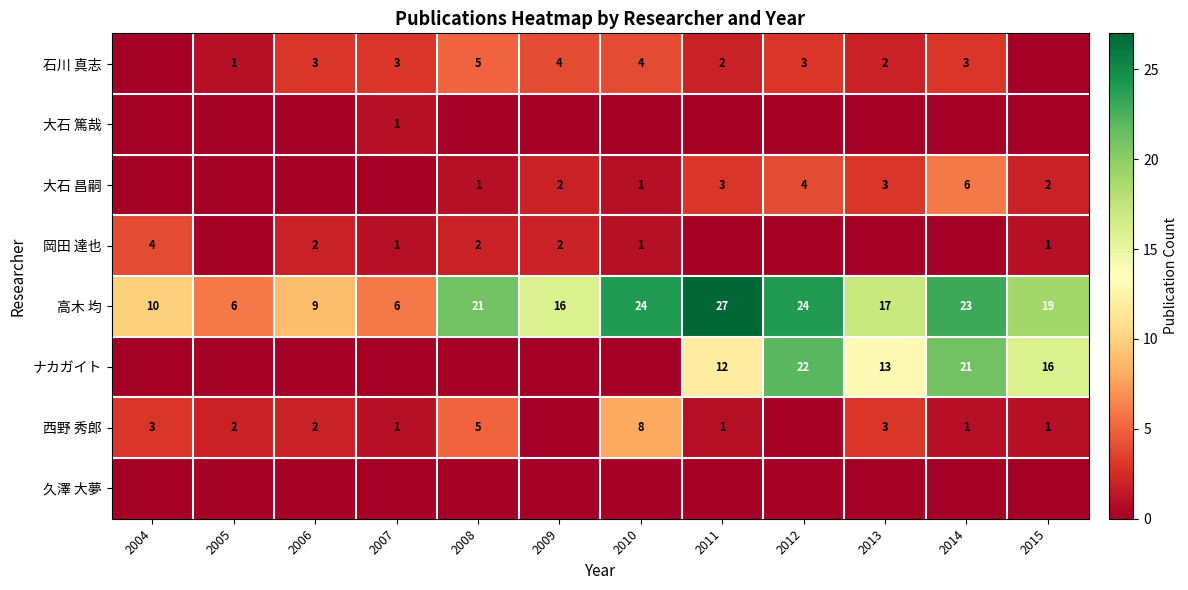

What is the difference between the 岡田 達也 values at 2006 and 2007?

1